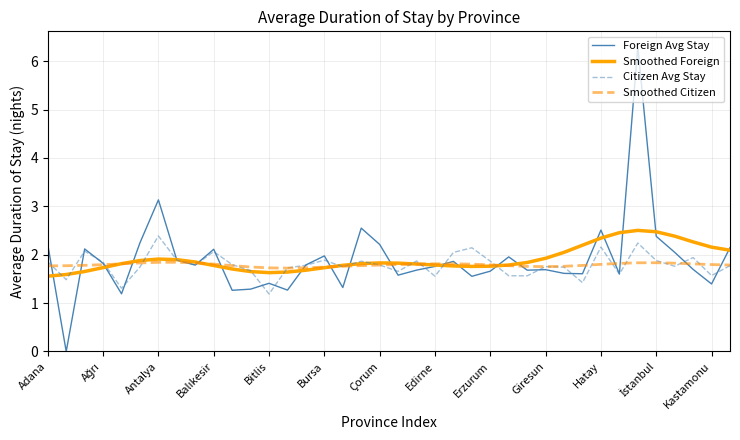

Which series has the widest spread of values?

Foreign Avg Stay